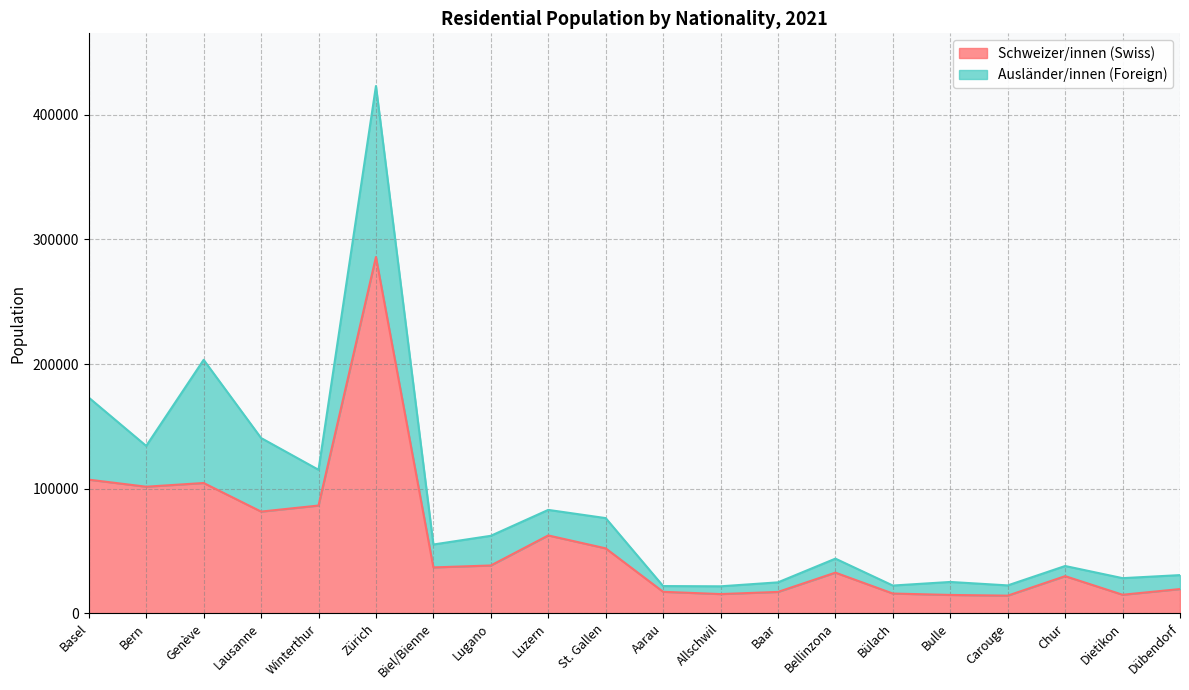

How many points are lower than both their immediate neighbors (excluding endpoints)?

6